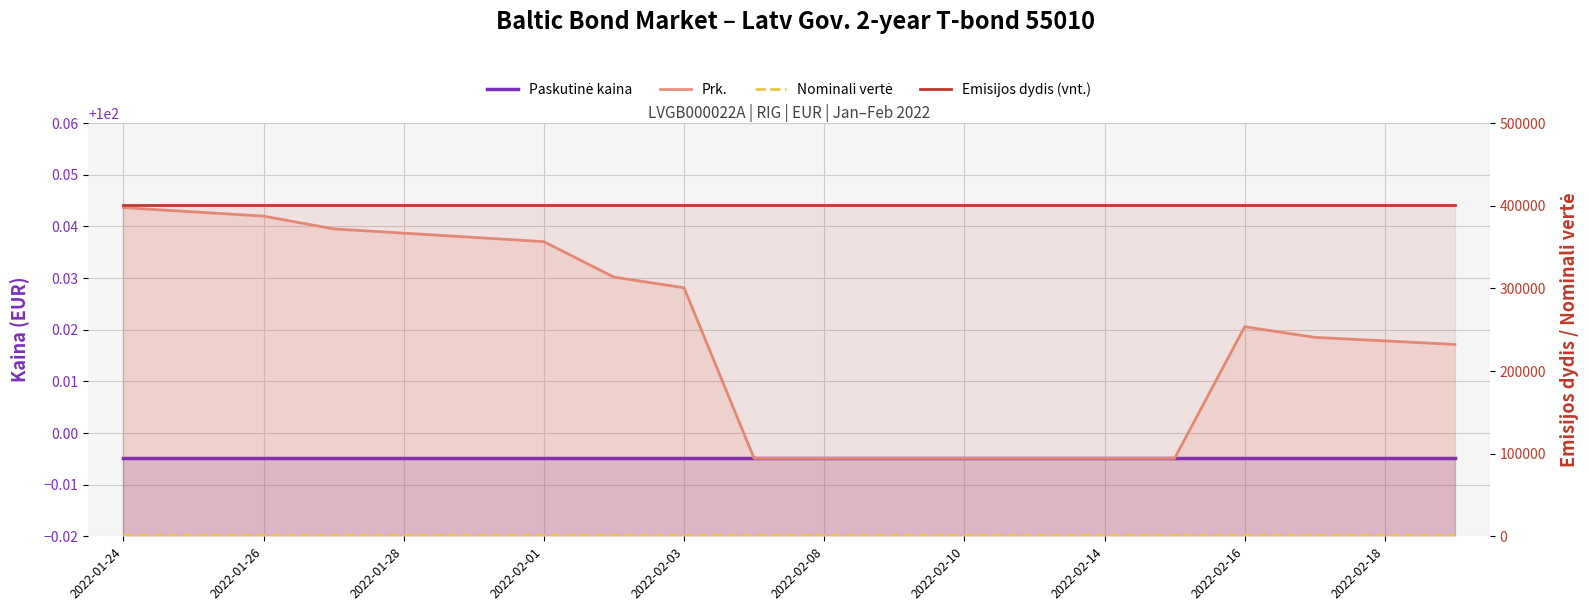

What is the value of the Paskutinė kaina point at the 4th from the left?

100.0